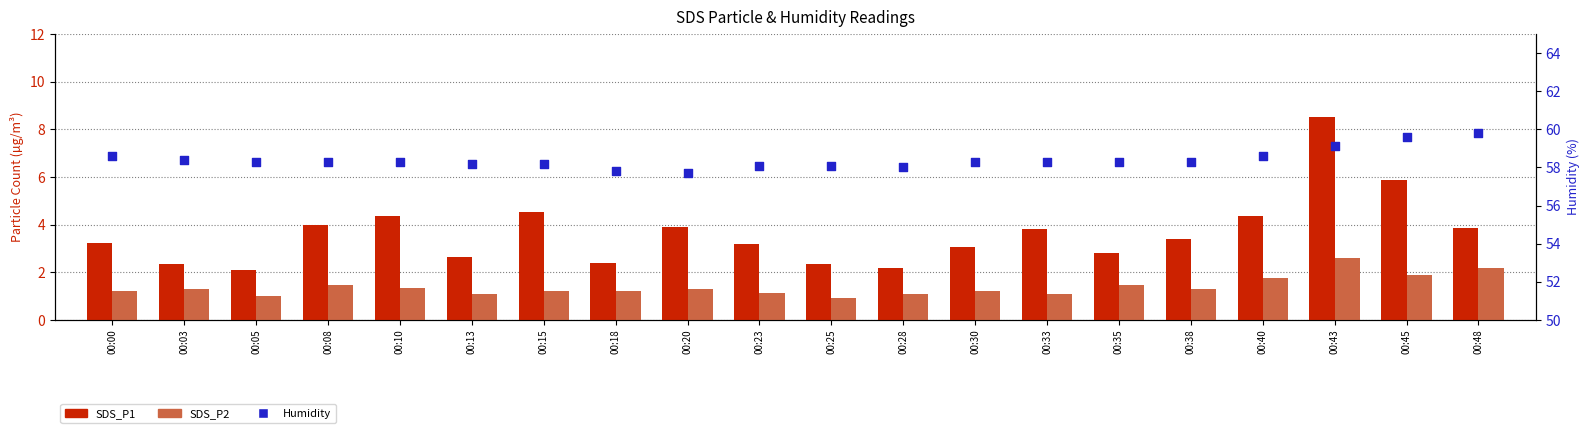

Which series reaches the maximum Y coordinate?

Humidity